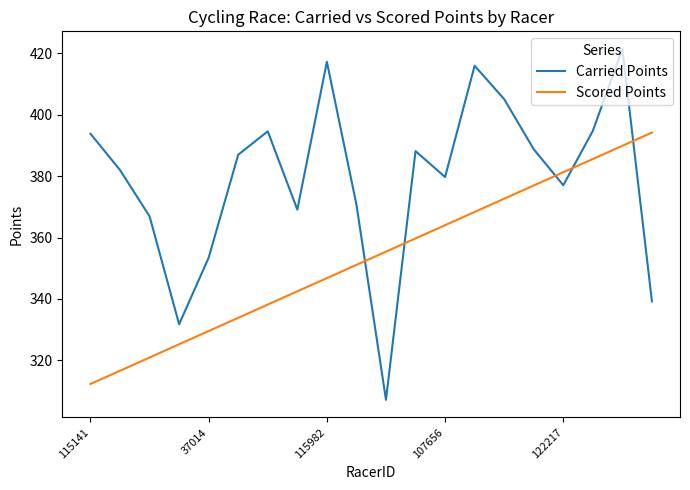

List the series in order of their overall mean, lowest first.

Scored Points, Carried Points